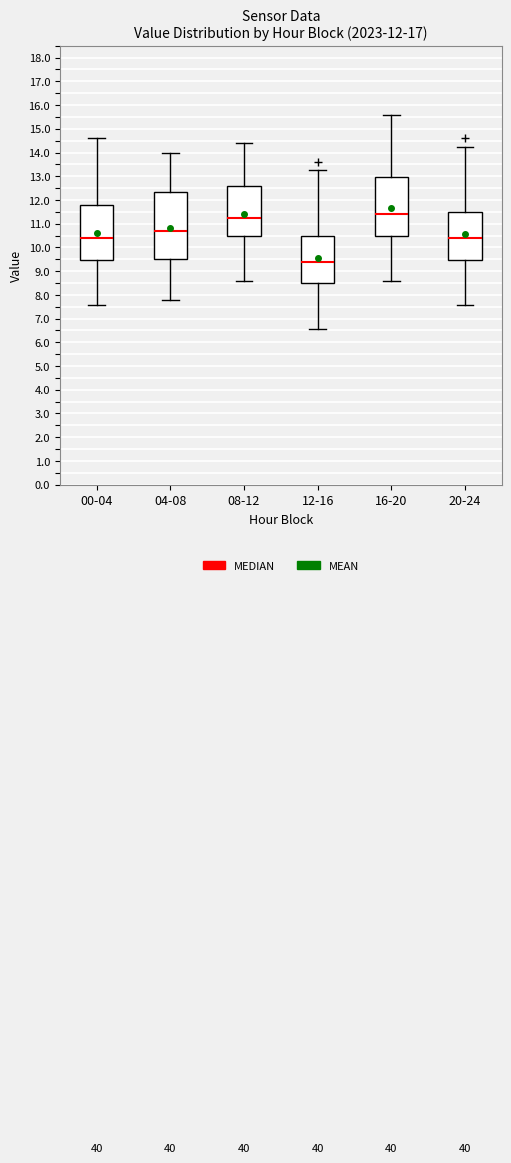

Where does the upper whisker of the box for 20-24 end on the y-axis? The values are not printed on the chart, so give them approximately, as read against the axis.

14.3